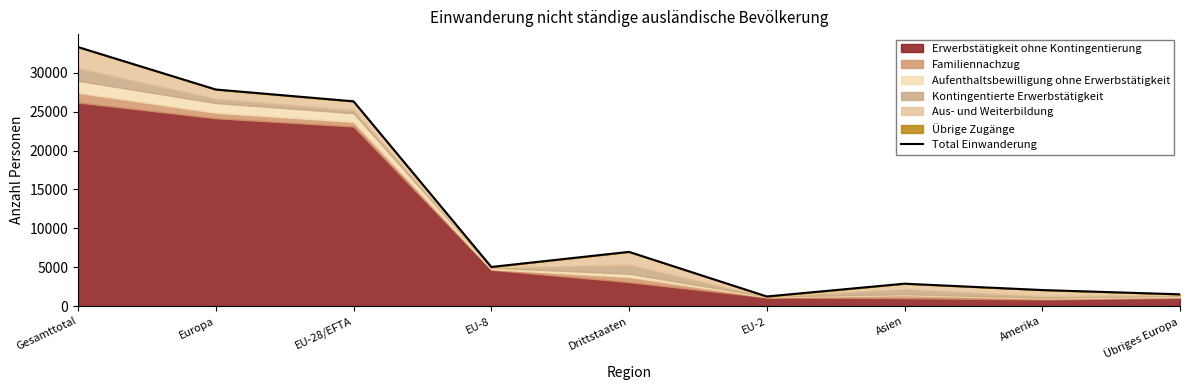

At which label is the value closest to 17268?

EU-28/EFTA